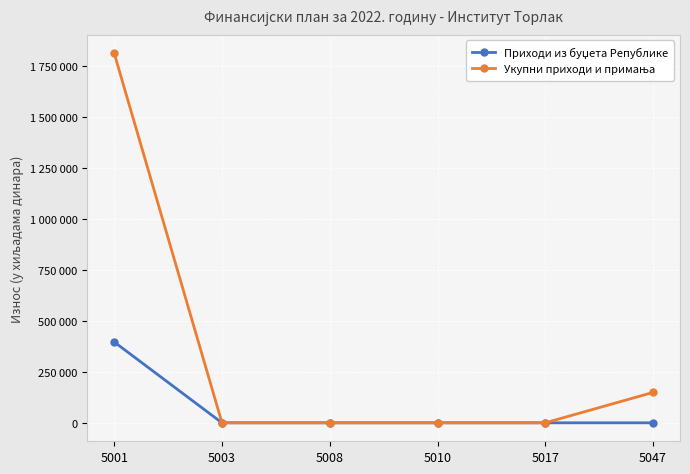

The value of Приходи из буџета Републике at 5003 is 0. True or false?

True